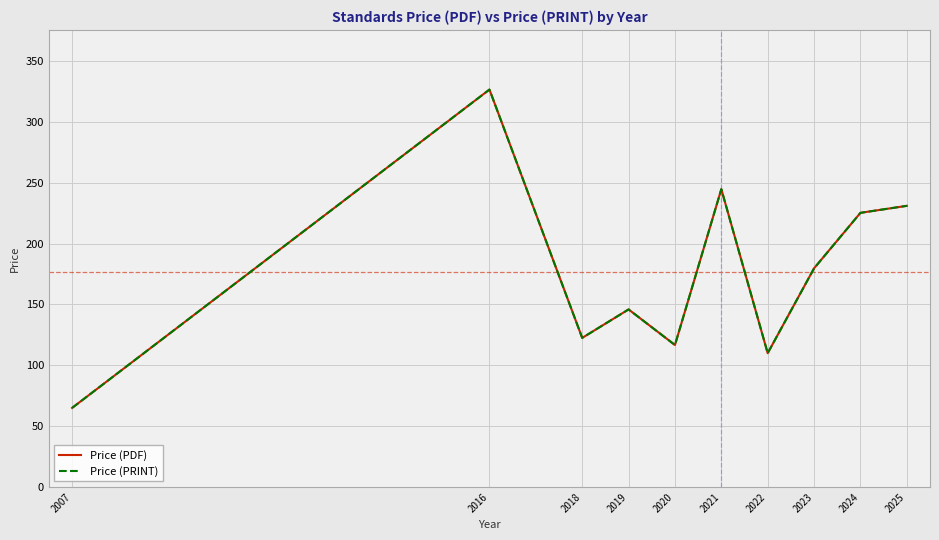

Rank the categories by Price (PDF) value from lowest to highest.

2007, 2022, 2020, 2018, 2019, 2023, 2024, 2025, 2021, 2016